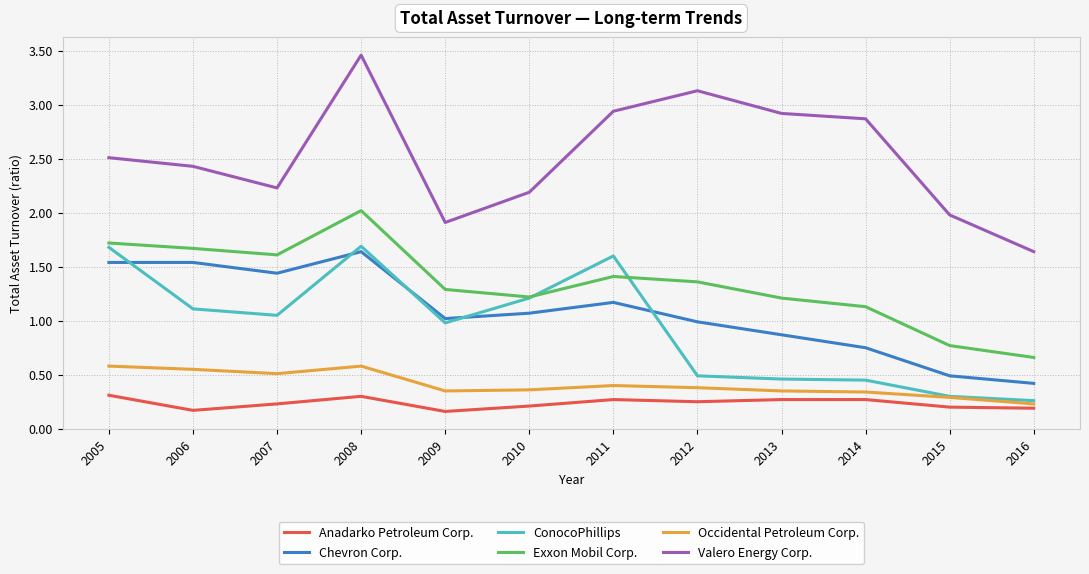

How many Occidental Petroleum Corp. values are between 0 and 1?

12